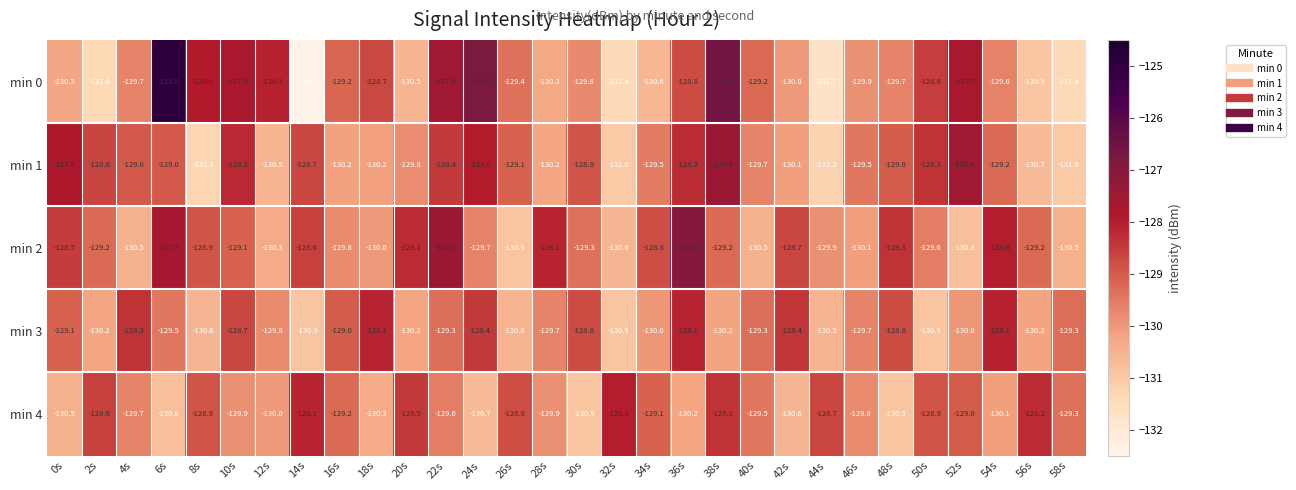

What is the total value across all series at 30s?

-647.7